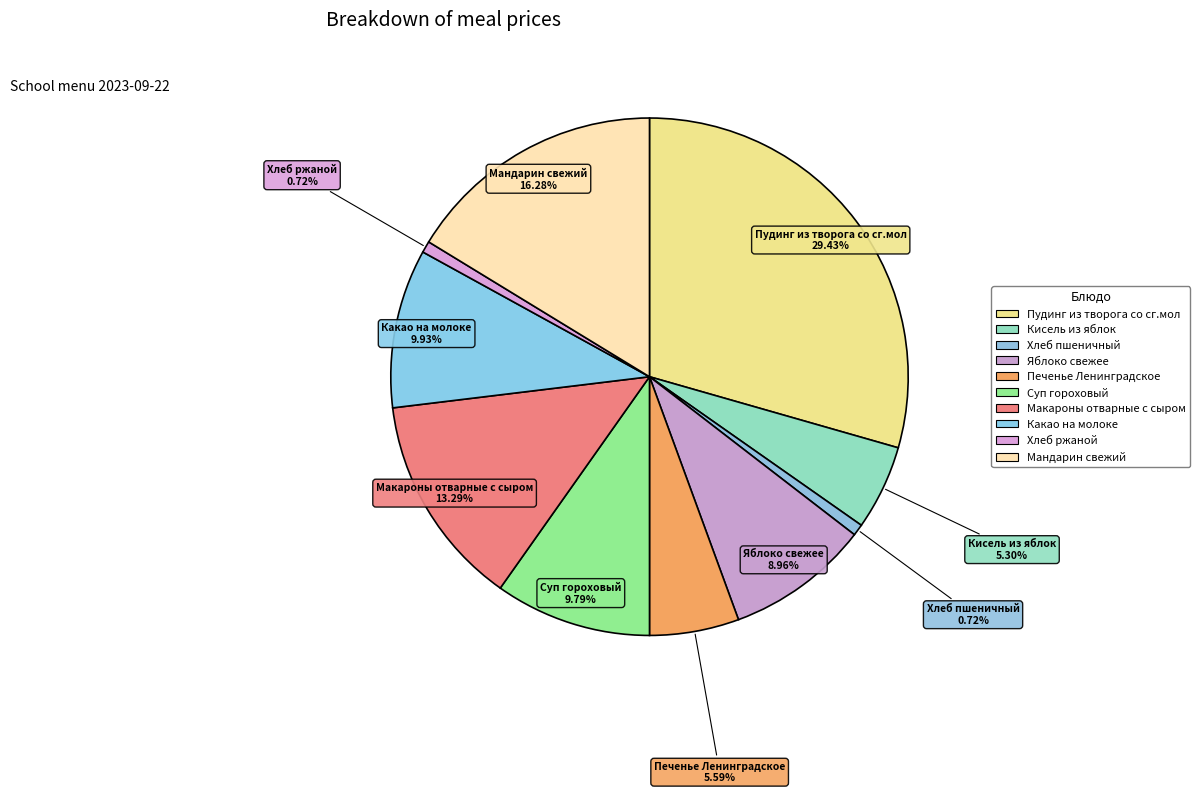

To the nearest percent, what is the difference between the largest and smallest slice percentages?

29%